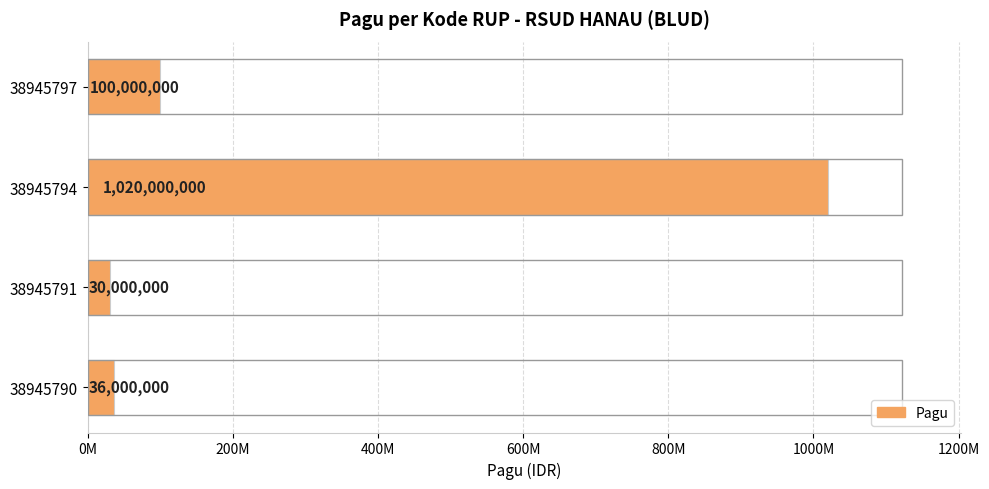

Are the bars horizontal?

Yes